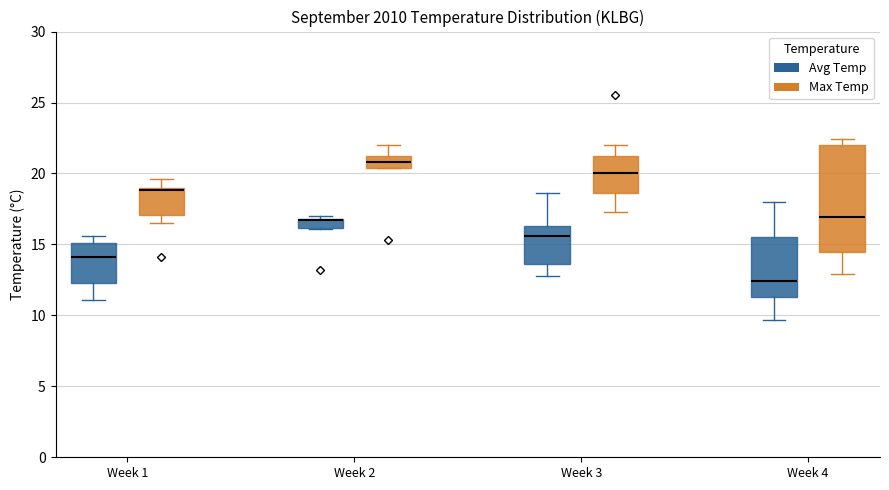

Which box is the tallest, from its lower edge to its upper edge?

Week 4 (Max Temp)